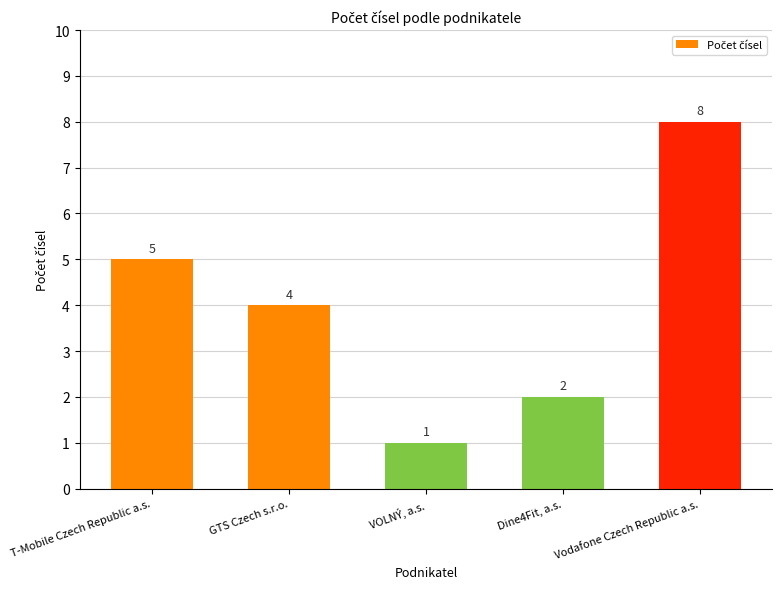

At which category does the chart reach its minimum across all series?

VOLNÝ, a.s.